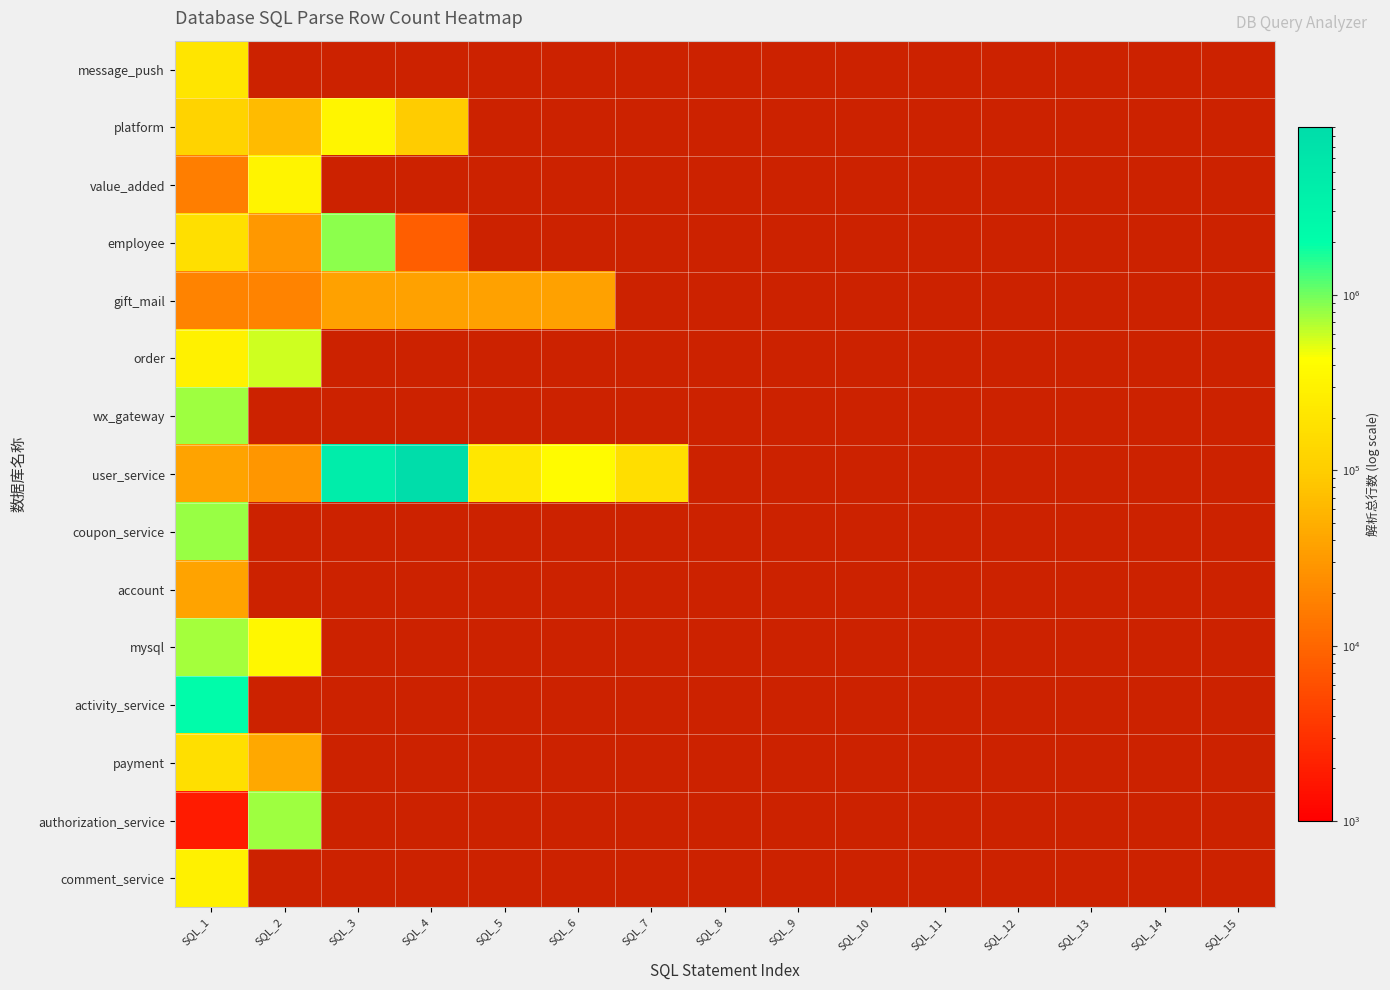

Reading left to right, what are all the values shown in this chart?

message_push: SQL_1=202689	SQL_2=0	SQL_3=0	SQL_4=0	SQL_5=0	SQL_6=0	SQL_7=0	SQL_8=0	SQL_9=0	SQL_10=0	SQL_11=0	SQL_12=0	SQL_13=0	SQL_14=0	SQL_15=0
platform: SQL_1=120774	SQL_2=66068	SQL_3=322224	SQL_4=97148	SQL_5=0	SQL_6=0	SQL_7=0	SQL_8=0	SQL_9=0	SQL_10=0	SQL_11=0	SQL_12=0	SQL_13=0	SQL_14=0	SQL_15=0
value_added: SQL_1=17018	SQL_2=311041	SQL_3=0	SQL_4=0	SQL_5=0	SQL_6=0	SQL_7=0	SQL_8=0	SQL_9=0	SQL_10=0	SQL_11=0	SQL_12=0	SQL_13=0	SQL_14=0	SQL_15=0
employee: SQL_1=173162	SQL_2=29569	SQL_3=865810	SQL_4=8451	SQL_5=0	SQL_6=0	SQL_7=0	SQL_8=0	SQL_9=0	SQL_10=0	SQL_11=0	SQL_12=0	SQL_13=0	SQL_14=0	SQL_15=0
gift_mail: SQL_1=18697	SQL_2=18550	SQL_3=37130	SQL_4=37274	SQL_5=37313	SQL_6=37150	SQL_7=0	SQL_8=0	SQL_9=0	SQL_10=0	SQL_11=0	SQL_12=0	SQL_13=0	SQL_14=0	SQL_15=0
order: SQL_1=292684	SQL_2=585330	SQL_3=0	SQL_4=0	SQL_5=0	SQL_6=0	SQL_7=0	SQL_8=0	SQL_9=0	SQL_10=0	SQL_11=0	SQL_12=0	SQL_13=0	SQL_14=0	SQL_15=0
wx_gateway: SQL_1=775683	SQL_2=0	SQL_3=0	SQL_4=0	SQL_5=0	SQL_6=0	SQL_7=0	SQL_8=0	SQL_9=0	SQL_10=0	SQL_11=0	SQL_12=0	SQL_13=0	SQL_14=0	SQL_15=0
user_service: SQL_1=38473	SQL_2=28726	SQL_3=4281001	SQL_4=9093135	SQL_5=209068	SQL_6=389123	SQL_7=163964	SQL_8=0	SQL_9=0	SQL_10=0	SQL_11=0	SQL_12=0	SQL_13=0	SQL_14=0	SQL_15=0
coupon_service: SQL_1=792948	SQL_2=0	SQL_3=0	SQL_4=0	SQL_5=0	SQL_6=0	SQL_7=0	SQL_8=0	SQL_9=0	SQL_10=0	SQL_11=0	SQL_12=0	SQL_13=0	SQL_14=0	SQL_15=0
account: SQL_1=38594	SQL_2=0	SQL_3=0	SQL_4=0	SQL_5=0	SQL_6=0	SQL_7=0	SQL_8=0	SQL_9=0	SQL_10=0	SQL_11=0	SQL_12=0	SQL_13=0	SQL_14=0	SQL_15=0
mysql: SQL_1=729963	SQL_2=354818	SQL_3=0	SQL_4=0	SQL_5=0	SQL_6=0	SQL_7=0	SQL_8=0	SQL_9=0	SQL_10=0	SQL_11=0	SQL_12=0	SQL_13=0	SQL_14=0	SQL_15=0
activity_service: SQL_1=2209106	SQL_2=0	SQL_3=0	SQL_4=0	SQL_5=0	SQL_6=0	SQL_7=0	SQL_8=0	SQL_9=0	SQL_10=0	SQL_11=0	SQL_12=0	SQL_13=0	SQL_14=0	SQL_15=0
payment: SQL_1=174138	SQL_2=42272	SQL_3=0	SQL_4=0	SQL_5=0	SQL_6=0	SQL_7=0	SQL_8=0	SQL_9=0	SQL_10=0	SQL_11=0	SQL_12=0	SQL_13=0	SQL_14=0	SQL_15=0
authorization_service: SQL_1=1835	SQL_2=756555	SQL_3=0	SQL_4=0	SQL_5=0	SQL_6=0	SQL_7=0	SQL_8=0	SQL_9=0	SQL_10=0	SQL_11=0	SQL_12=0	SQL_13=0	SQL_14=0	SQL_15=0
comment_service: SQL_1=297743	SQL_2=0	SQL_3=0	SQL_4=0	SQL_5=0	SQL_6=0	SQL_7=0	SQL_8=0	SQL_9=0	SQL_10=0	SQL_11=0	SQL_12=0	SQL_13=0	SQL_14=0	SQL_15=0